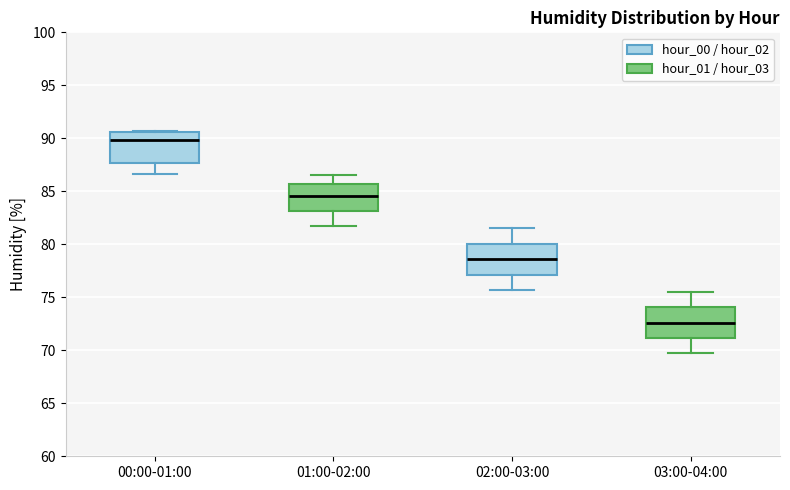

Reading left to right, read every box against the y-axis: the position of its median line, the range the box covers, and the ends of its whiskers. The values are not printed on the chart, so give them approximately, as read against the axis.

00:00-01:00: median 90.0, box 87.5 to 90.5, whiskers 86.5 to 90.5
01:00-02:00: median 84.5, box 83.0 to 85.5, whiskers 81.5 to 86.5
02:00-03:00: median 78.5, box 77.0 to 80.0, whiskers 75.5 to 81.5
03:00-04:00: median 72.5, box 71.0 to 74.0, whiskers 69.5 to 75.5